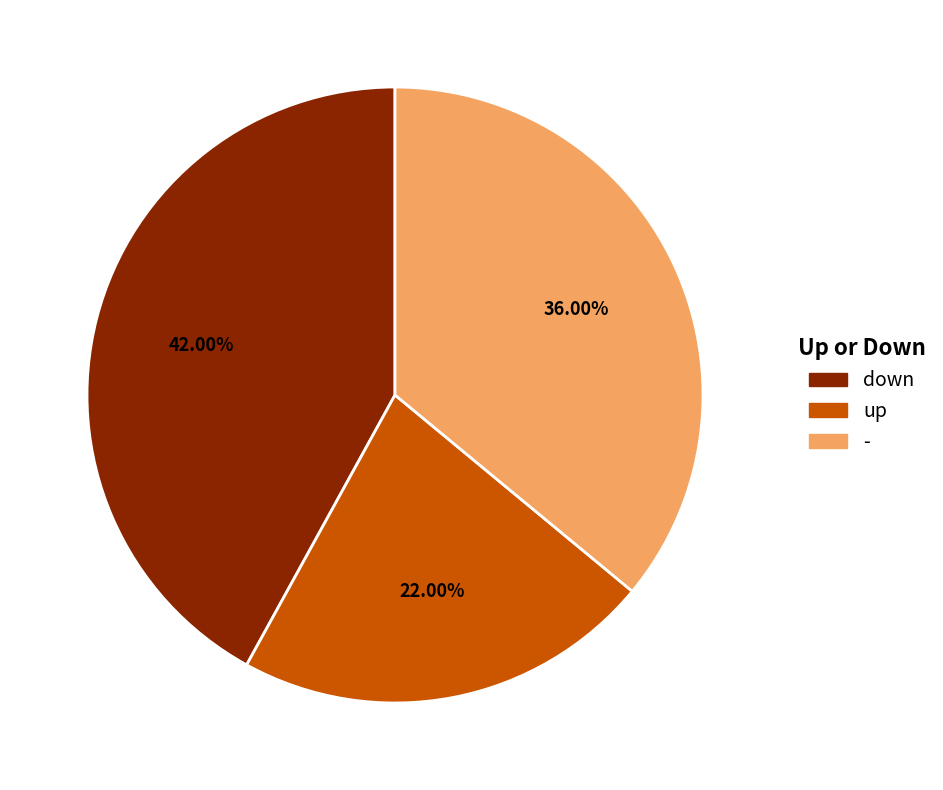

Does any single category account for the majority?

No